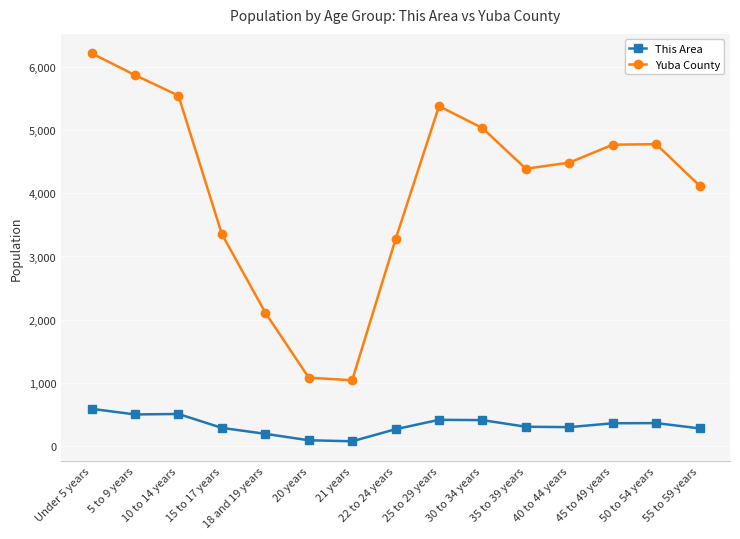

Where is the first local maximum for Yuba County?

25 to 29 years